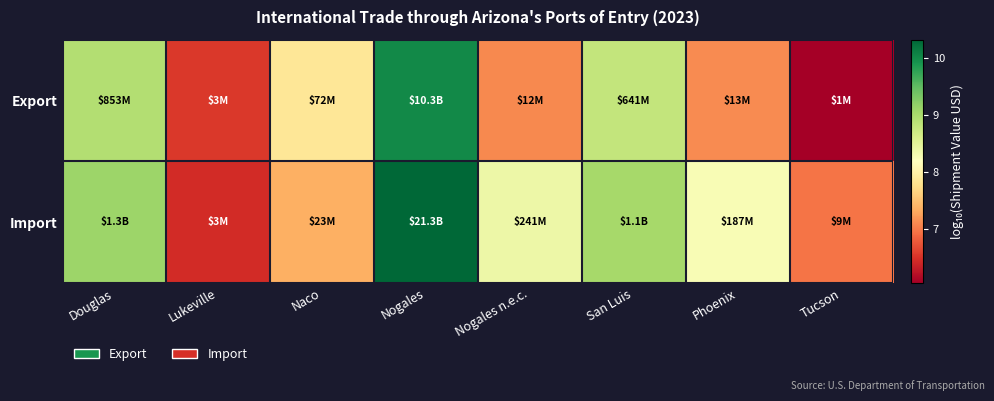

What is the total value across all series at Nogales n.e.c.?

15.5